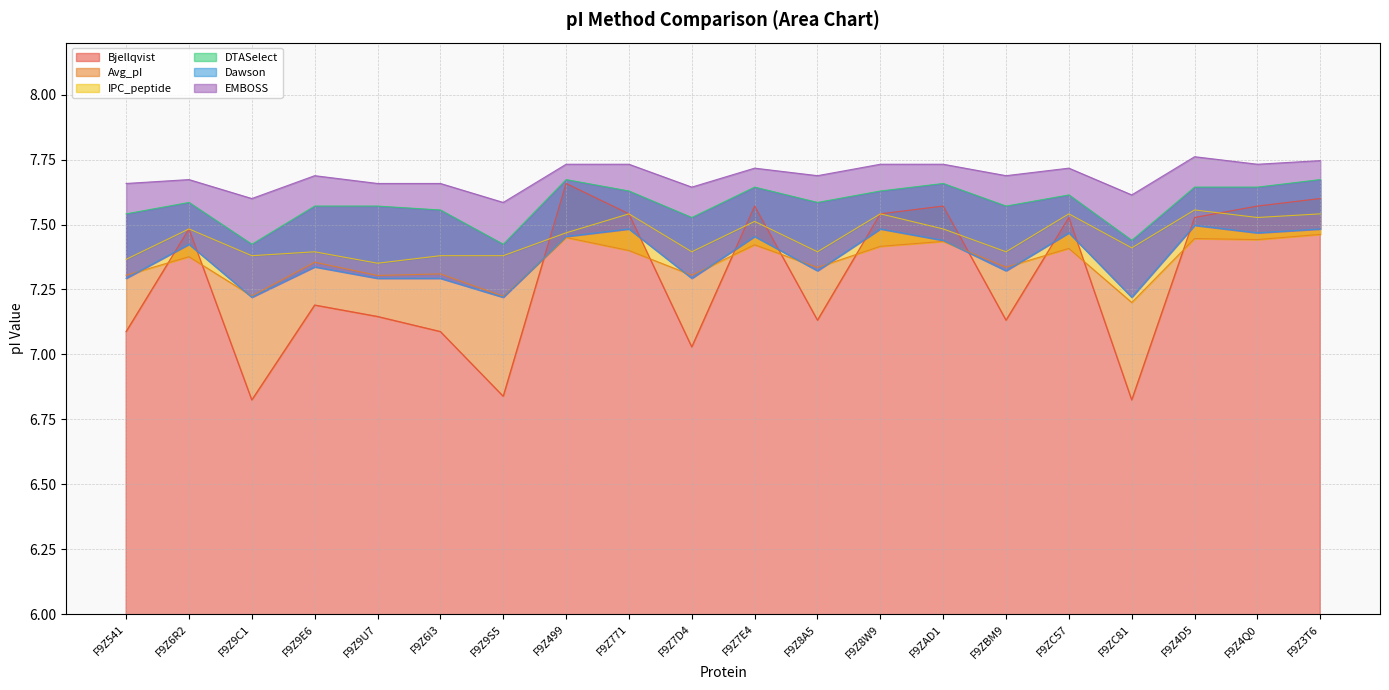

Read the IPC_peptide value at F9Z4D5.

7.6